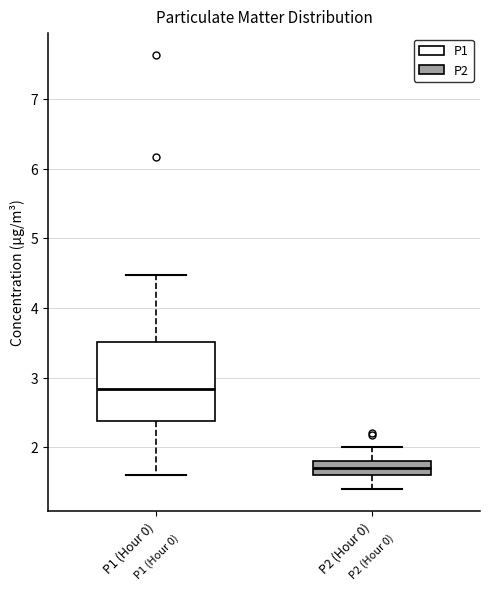

Which box's median line is the lowest?

P2 (Hour 0)